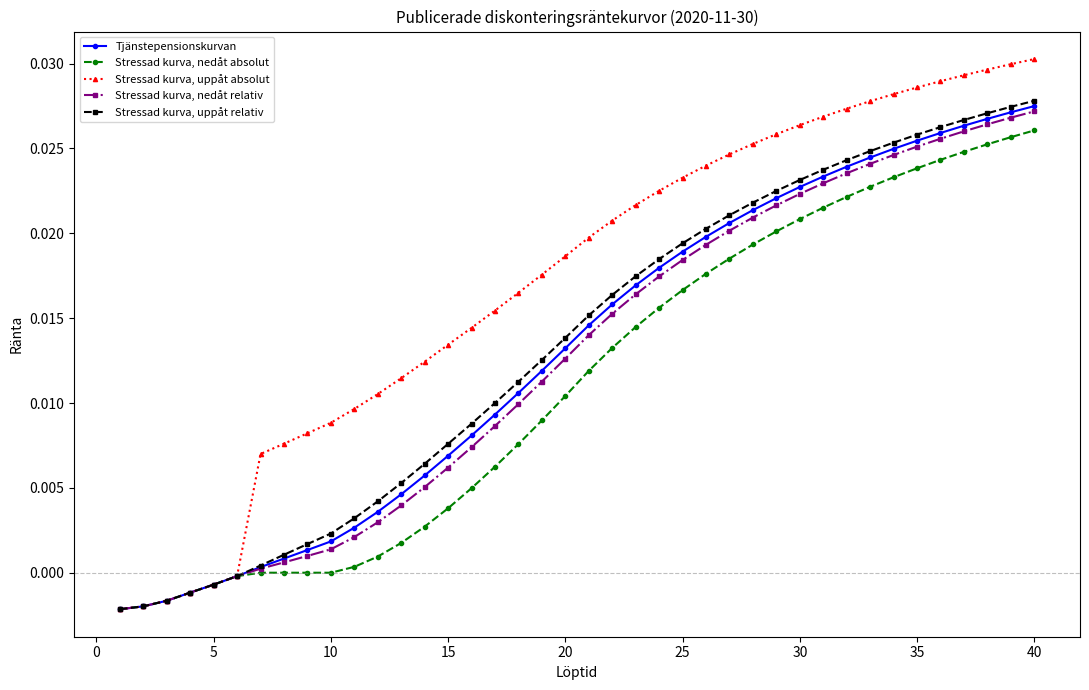

Which series has the largest total across all categories?

Stressad kurva, uppåt absolut